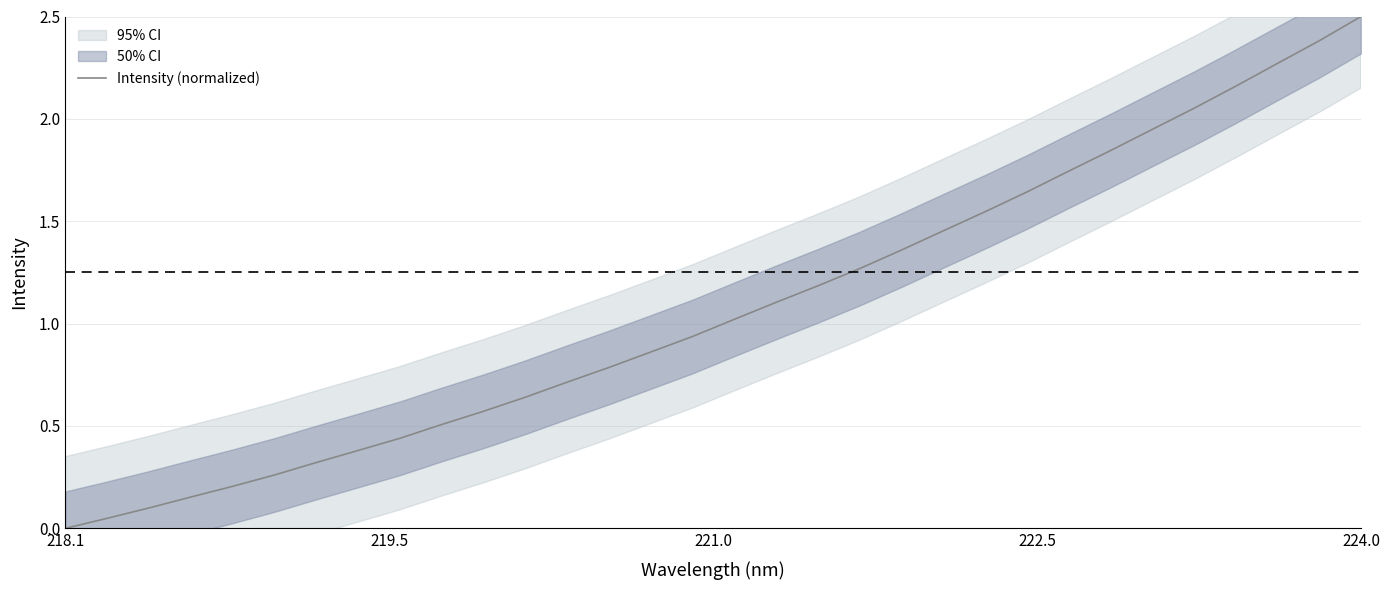

Which category has the highest value in the Intensity (normalized) series?

224.0